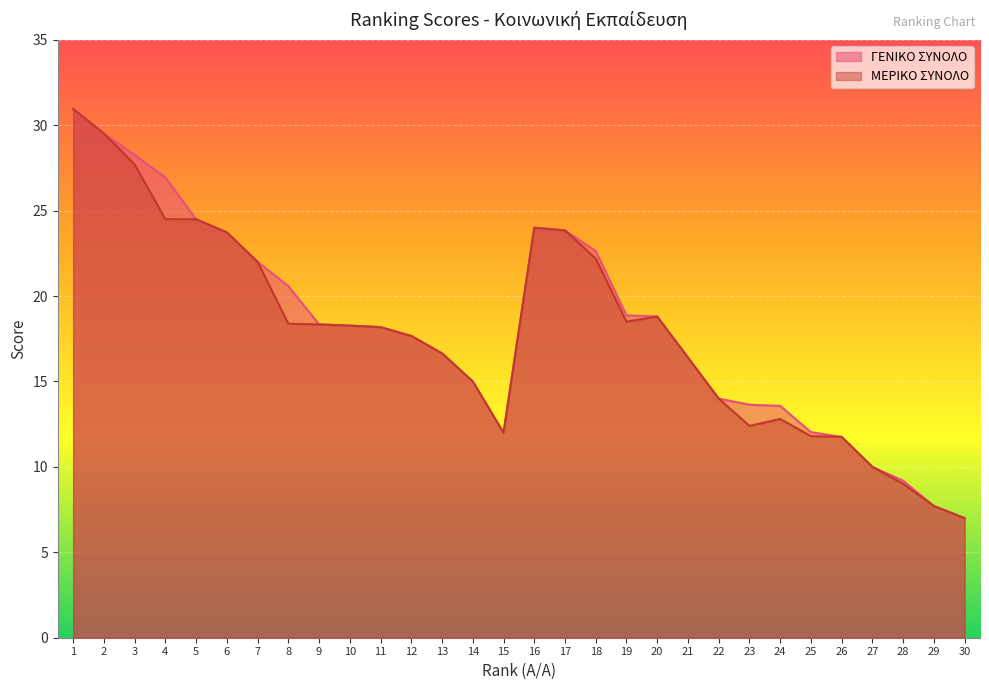

Which has a higher value, 2 or 26?

2